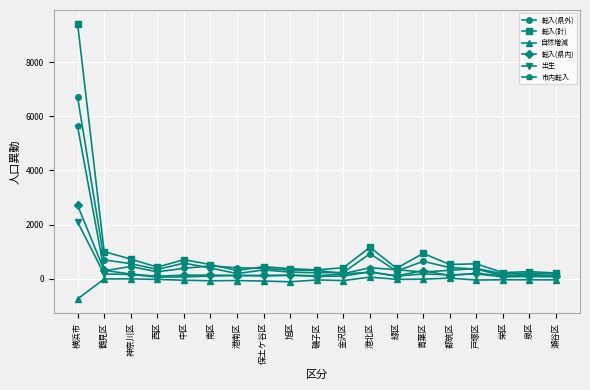

List the series in order of their peak value, lowest first.

自然増減, 出生, 転入(県内), 市内転入, 転入(県外), 転入(計)